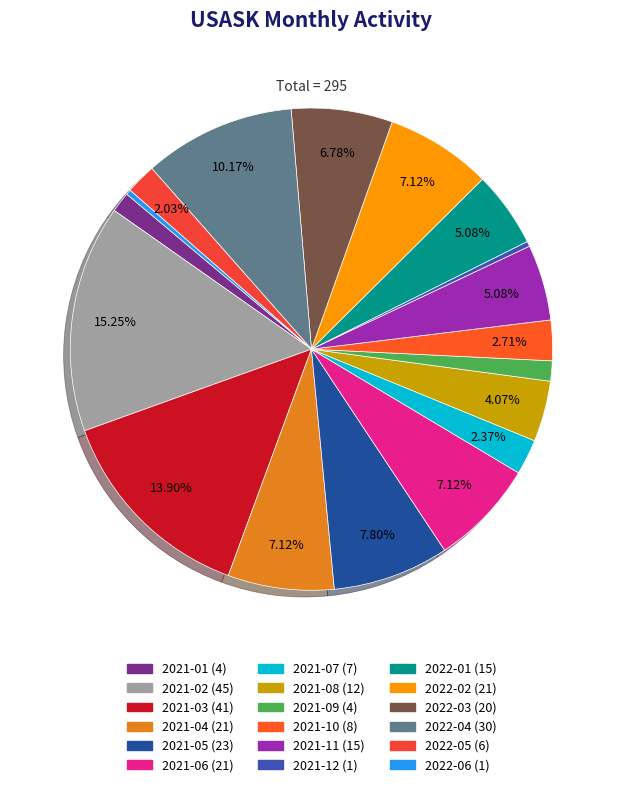

How many segments does this pie chart have?

18